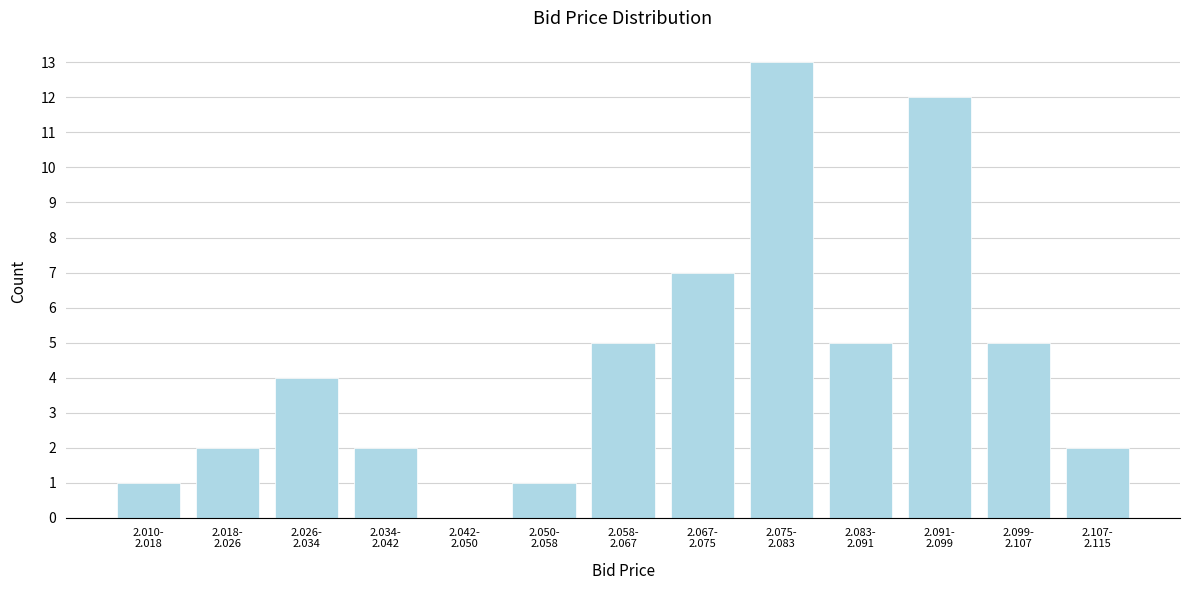

What is the sum of all values?

59